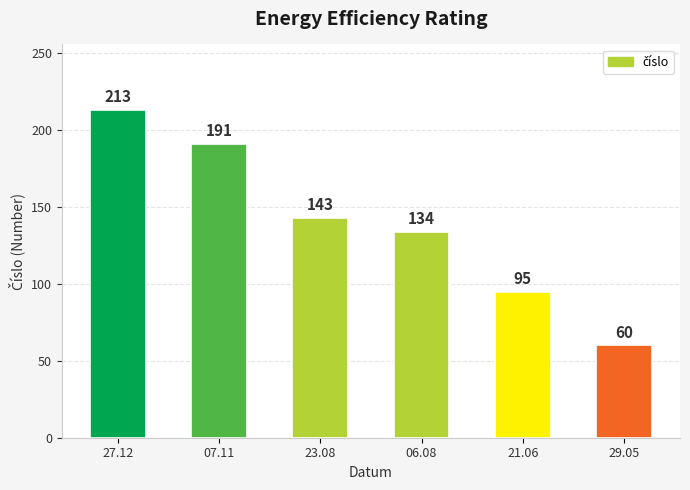

How many series are shown in this chart?

1